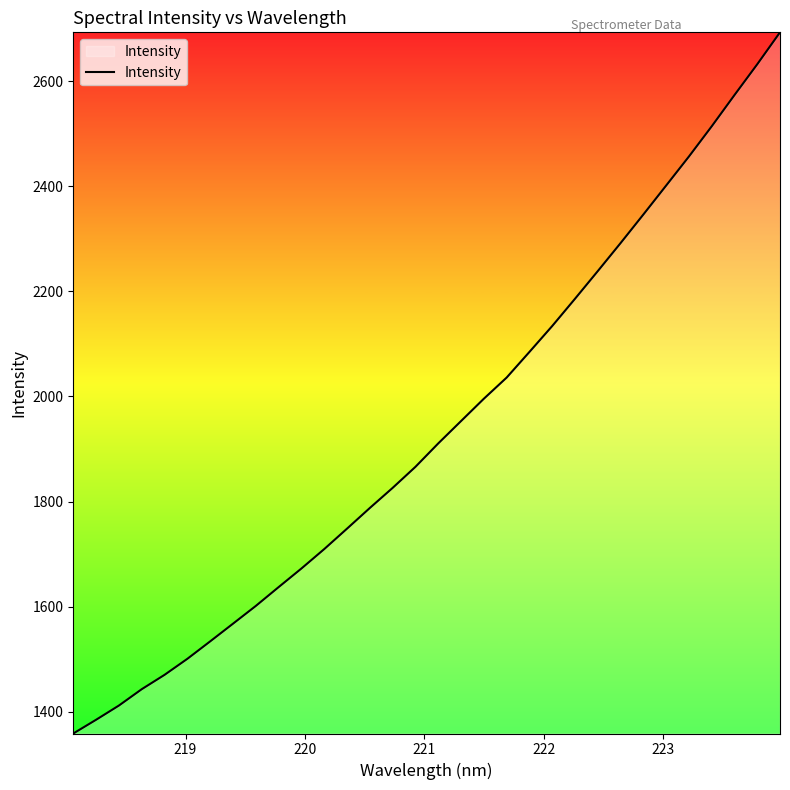

What is the minimum value shown in the chart?

1358.3